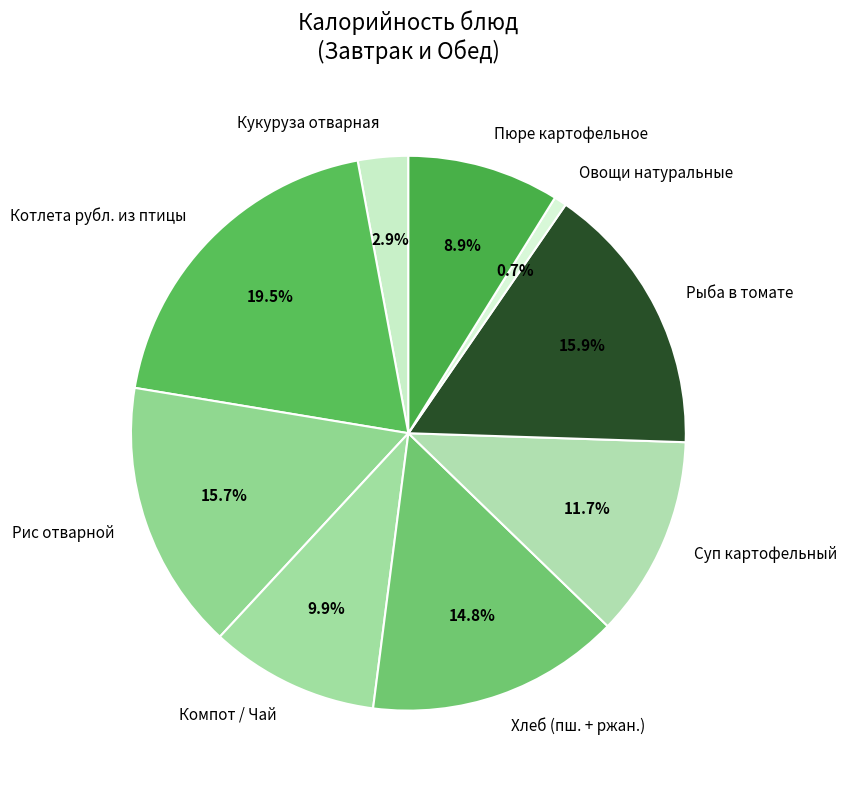

Count the number of slices in the pie.

9